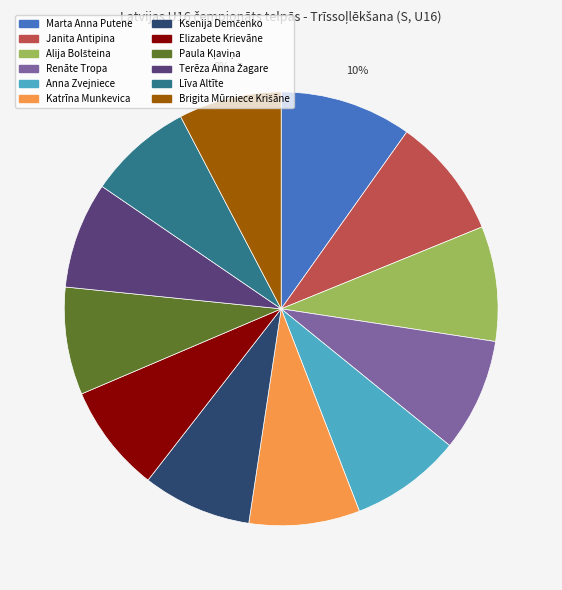

Is the sum of Marta Anna Putene and Katrīna Munkevica greater than half?

No